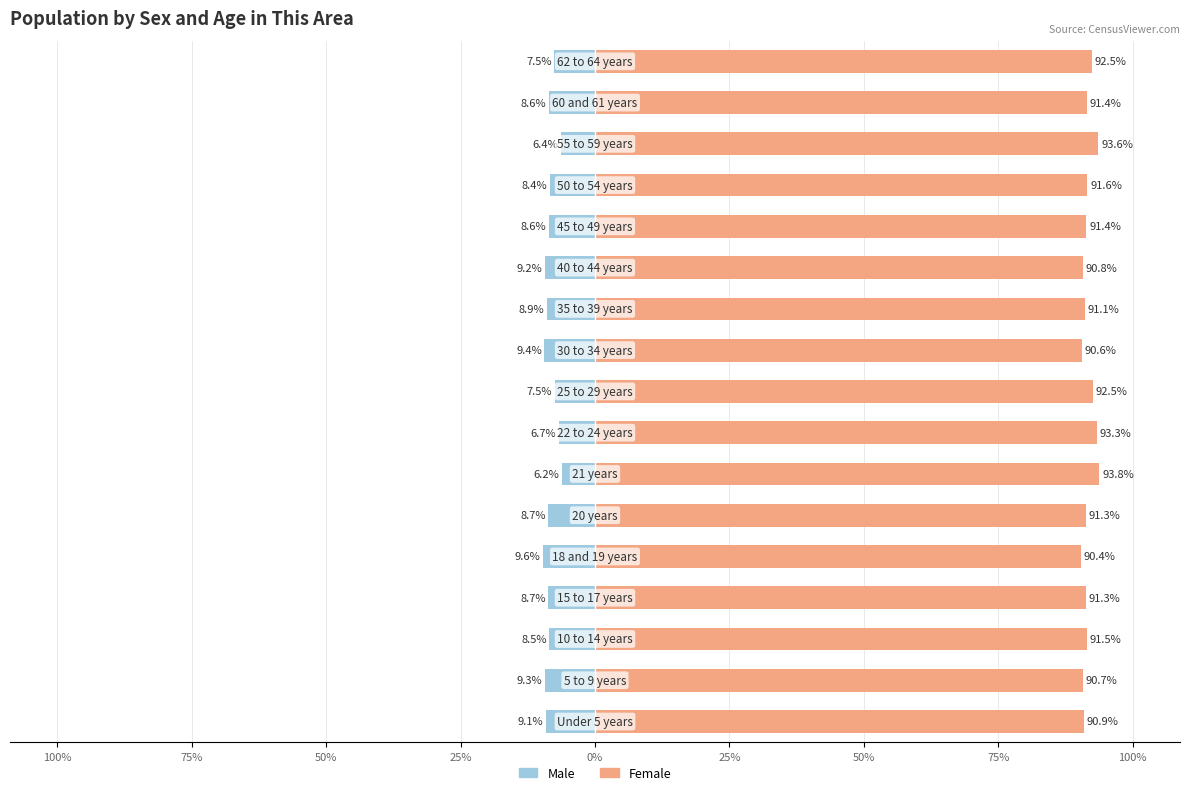

The Male series shows -3.3 at 100%. True or false?

False